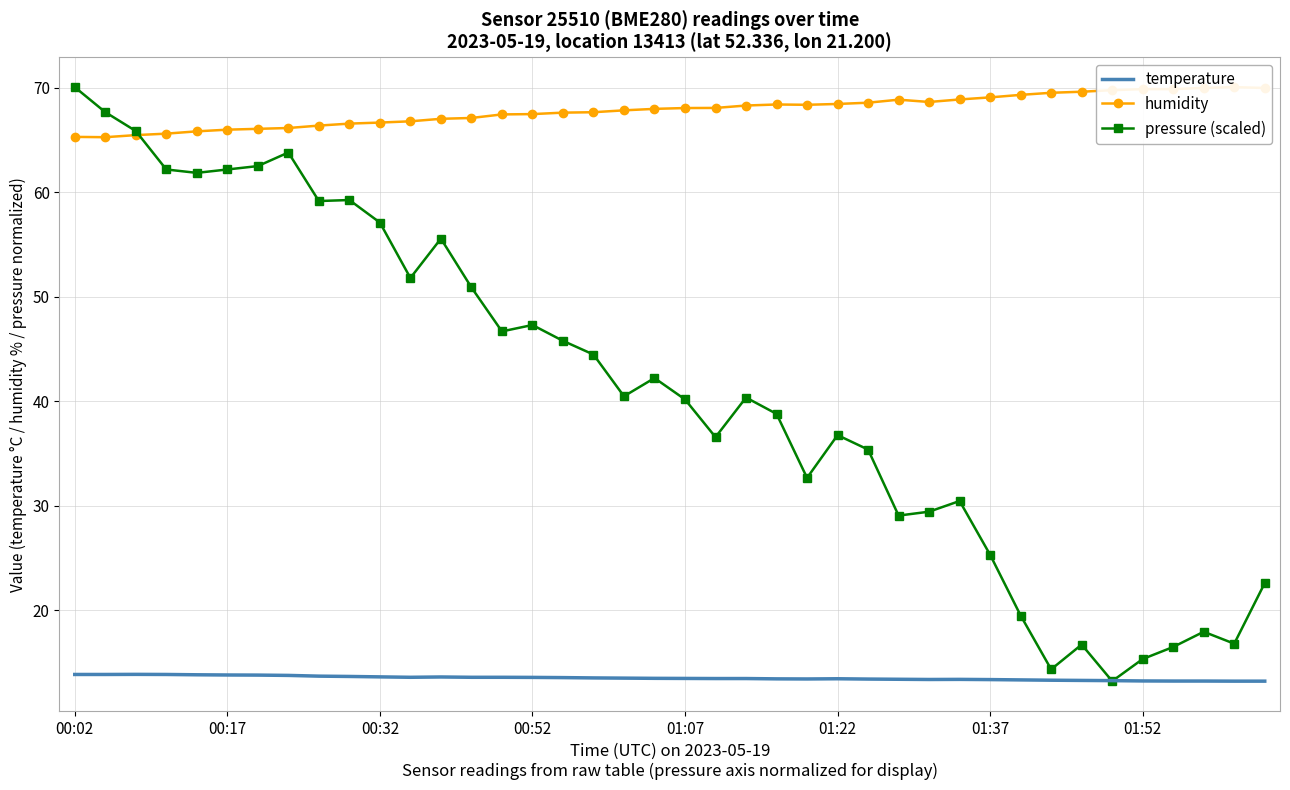

Rank the series by their average value, from highest to lowest.

humidity, pressure (scaled), temperature